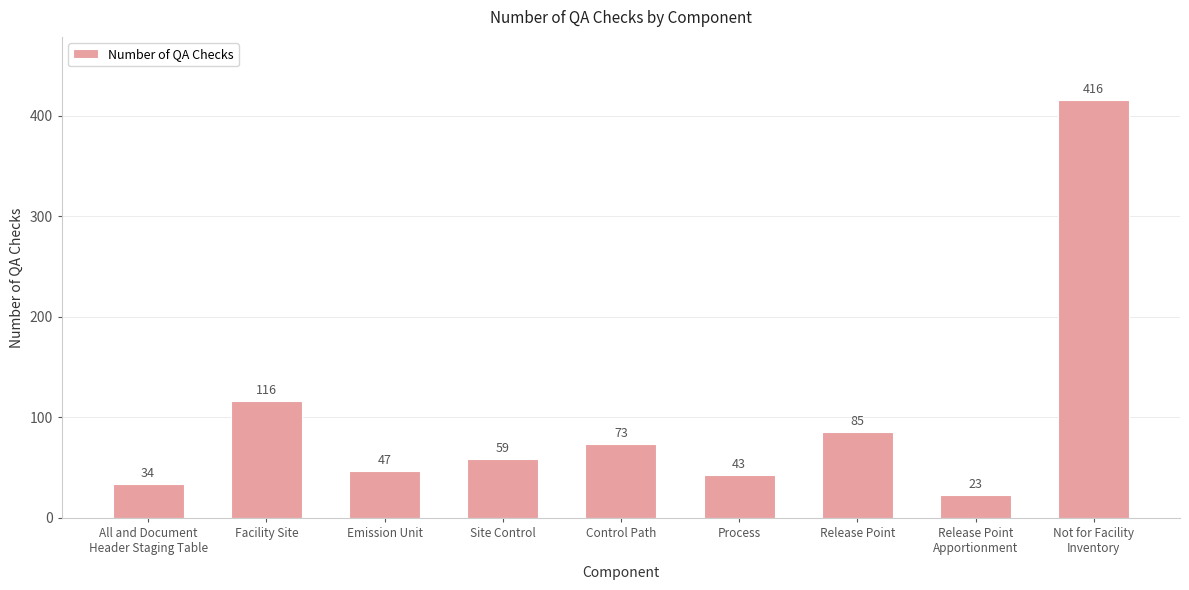

The chart shows a value of 23 at Release Point
Apportionment. True or false?

True